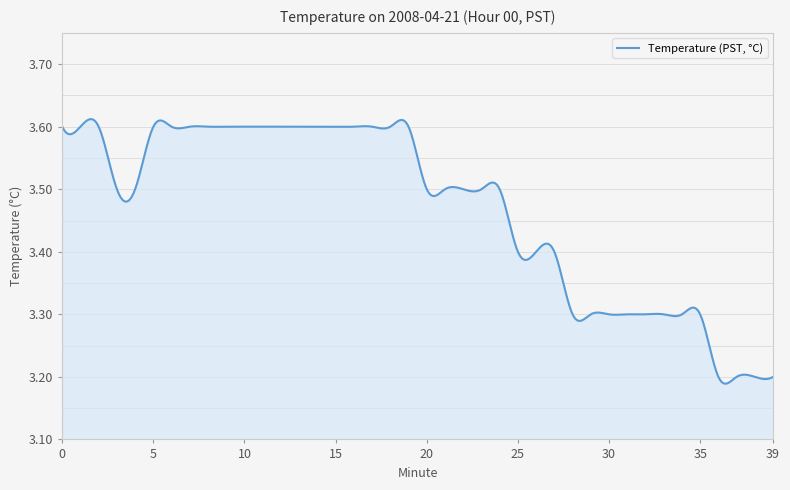

What is the difference between the maximum and minimum values?

0.4